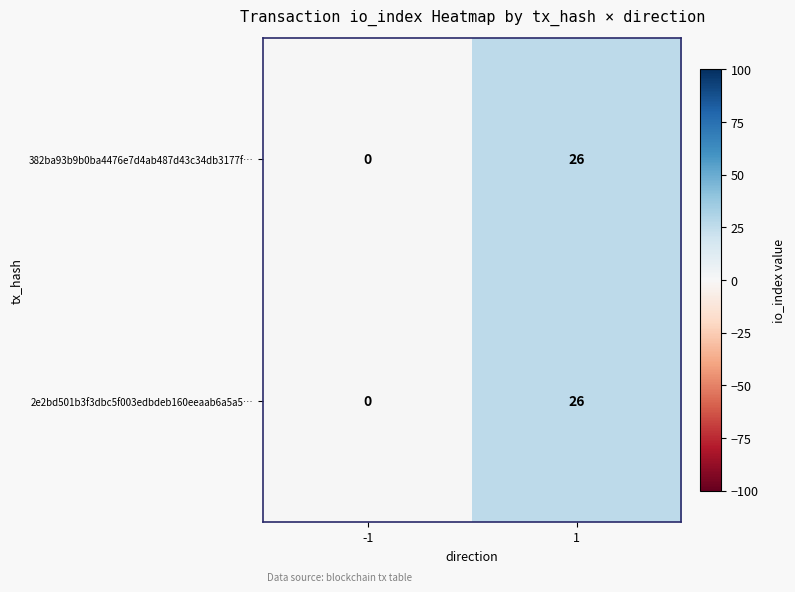

Reading left to right, what are all the values shown in this chart?

382ba93b9b0ba4476e7d4ab487d43c34db3177f…: 0	26
2e2bd501b3f3dbc5f003edbdeb160eeaab6a5a5…: 0	26